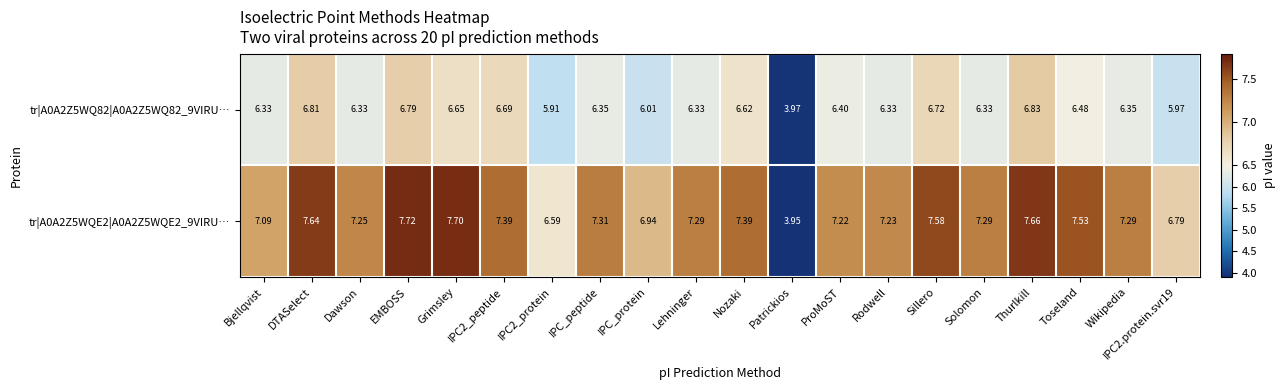

Which label corresponds to the largest value in the chart?

EMBOSS